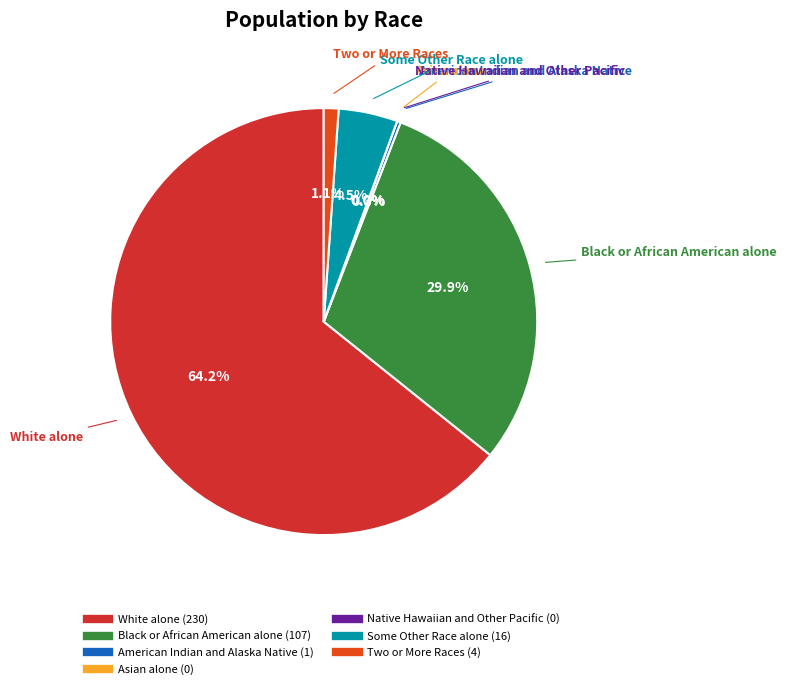

Is there a majority slice in this chart?

Yes